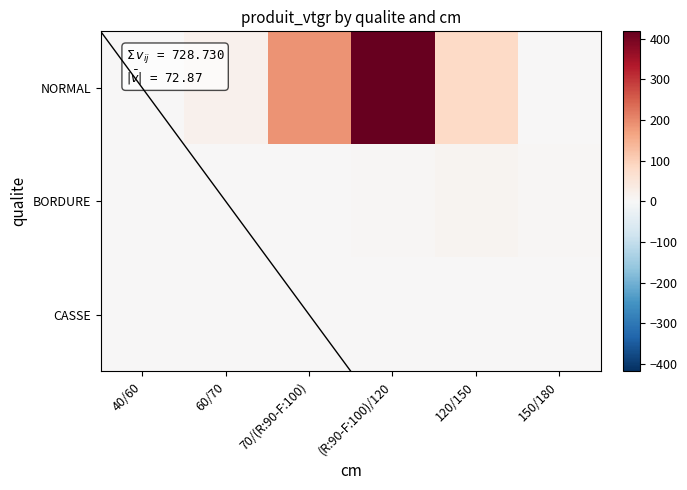

Rank the series at 150/180 from lowest to highest value.

NORMAL, CASSE, BORDURE